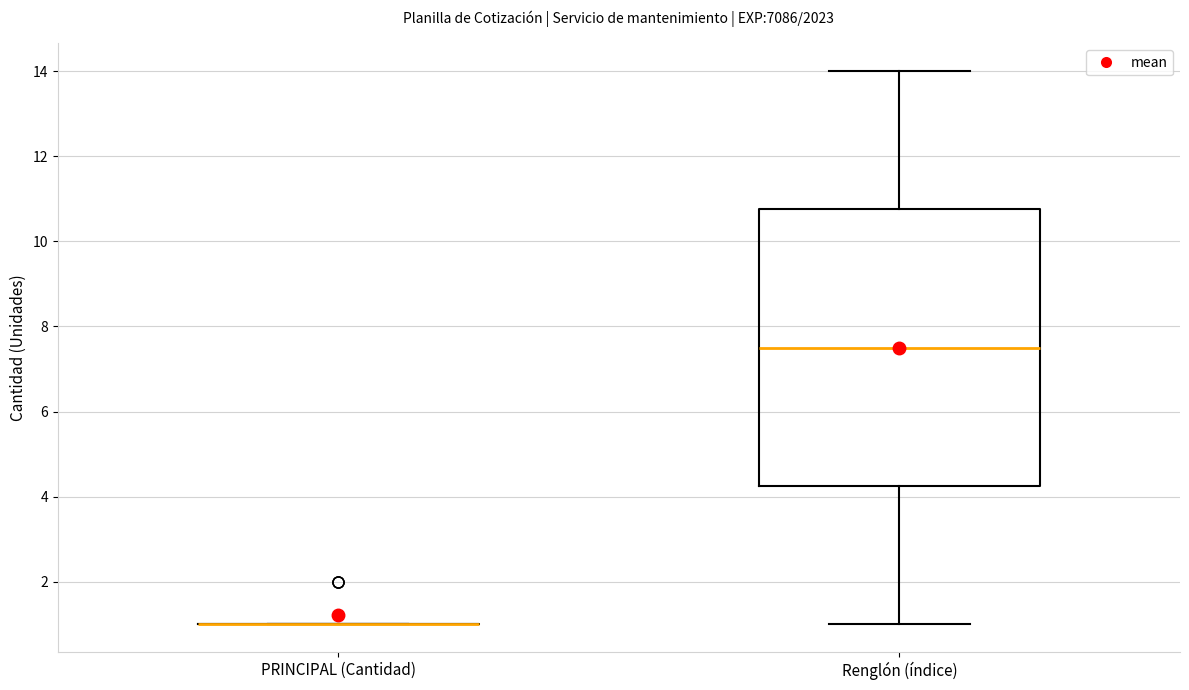

Which box is the tallest, from its lower edge to its upper edge?

Renglón (índice)